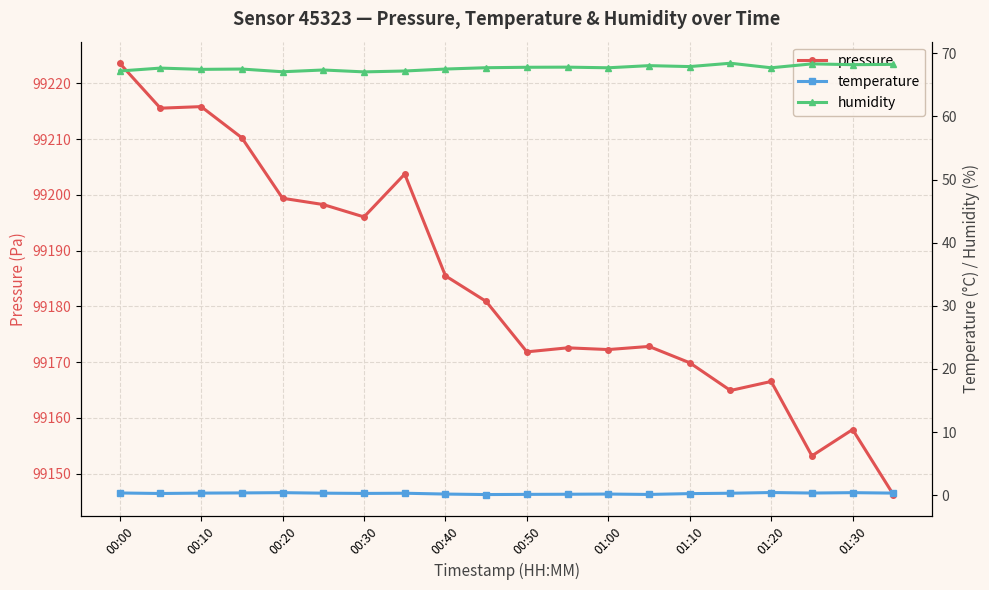

What is the difference between the maximum and minimum values in the pressure series?

77.3